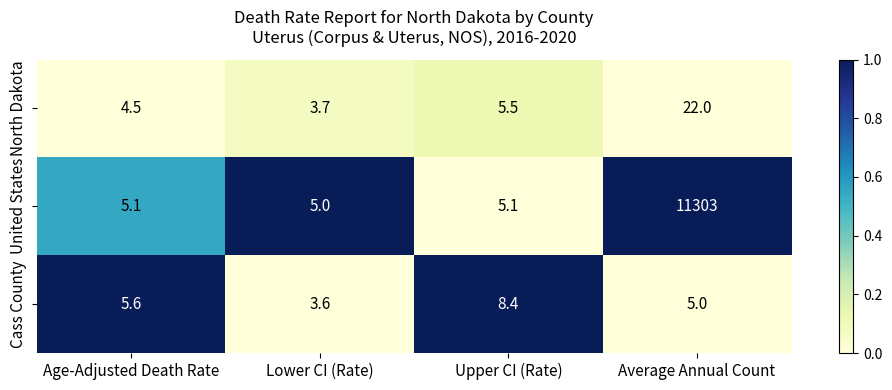

Where does the North Dakota series first go above 5?

Upper CI (Rate)